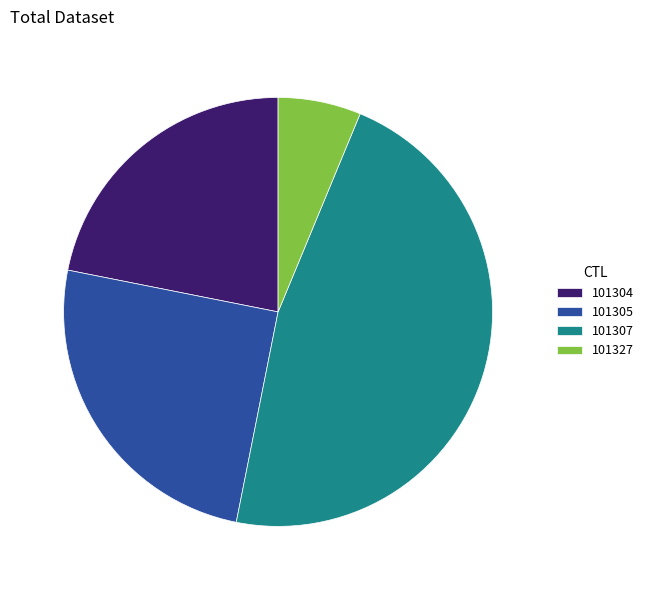

Do 101305 and 101304 together represent more than half of the pie?

No